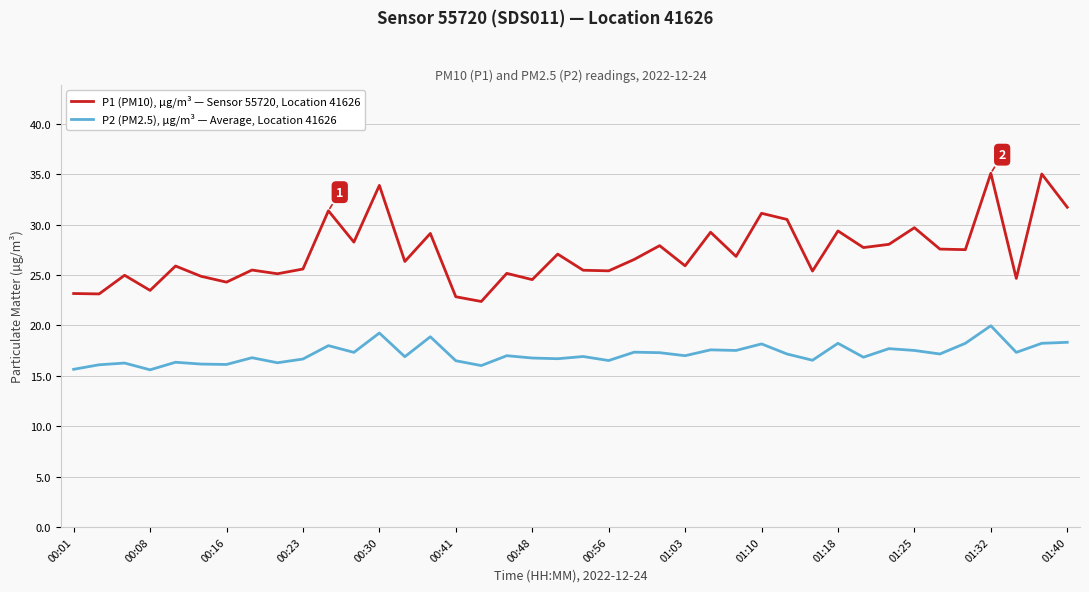

How many lines are shown in the chart?

2